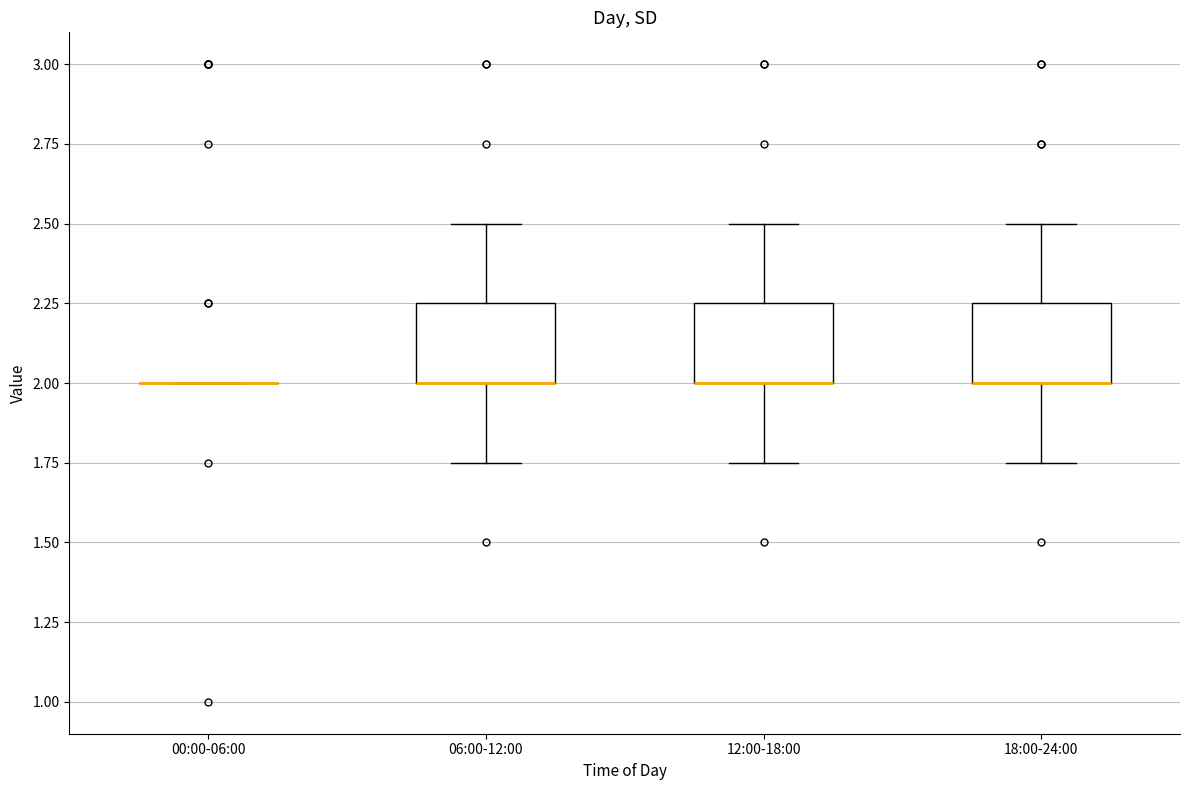

Reading left to right, read every box against the y-axis: the position of its median line, the range the box covers, and the ends of its whiskers. The values are not printed on the chart, so give them approximately, as read against the axis.

00:00-06:00: box collapsed to a line at 2.00, whiskers 2.00 to 2.00
06:00-12:00: median 2.00 (drawn on the box's lower edge), box 2.00 to 2.25, whiskers 1.75 to 2.50
12:00-18:00: median 2.00 (drawn on the box's lower edge), box 2.00 to 2.25, whiskers 1.75 to 2.50
18:00-24:00: median 2.00 (drawn on the box's lower edge), box 2.00 to 2.25, whiskers 1.75 to 2.50